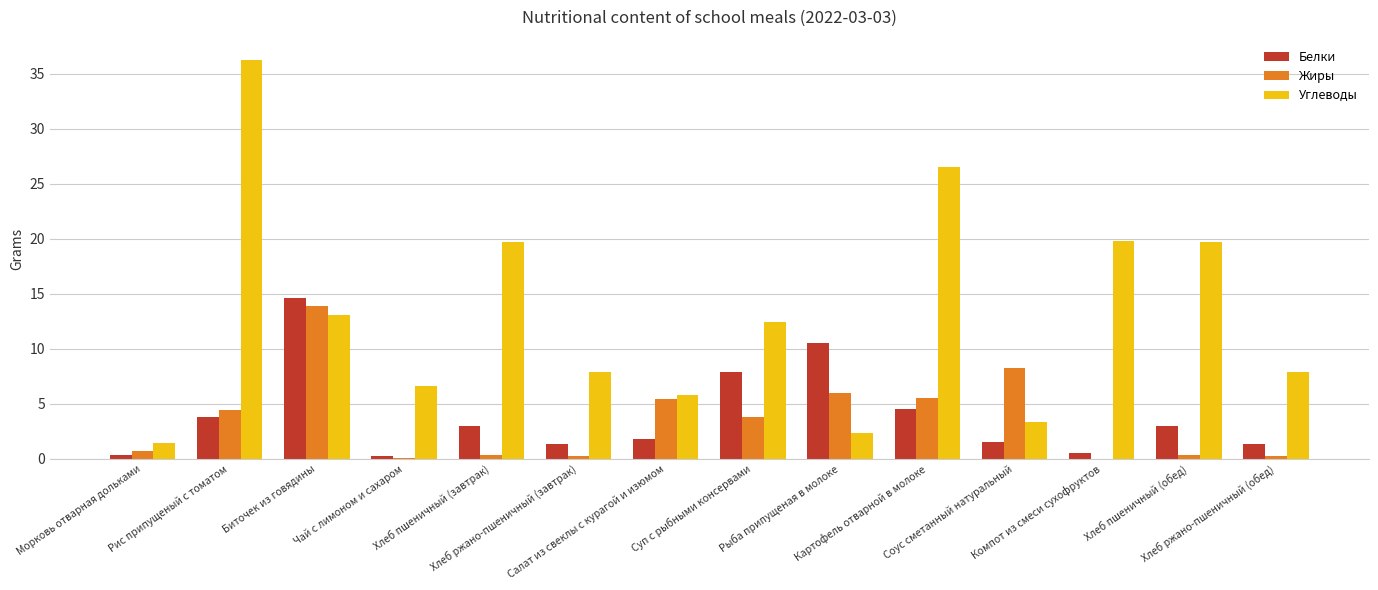

At which label does Углеводы reach its peak?

Рис припущеный с томатом